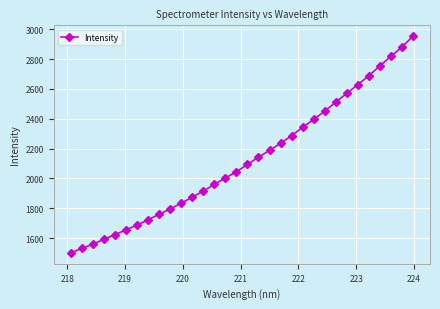

True or false: the data has more than 2 interior local peaks.

False